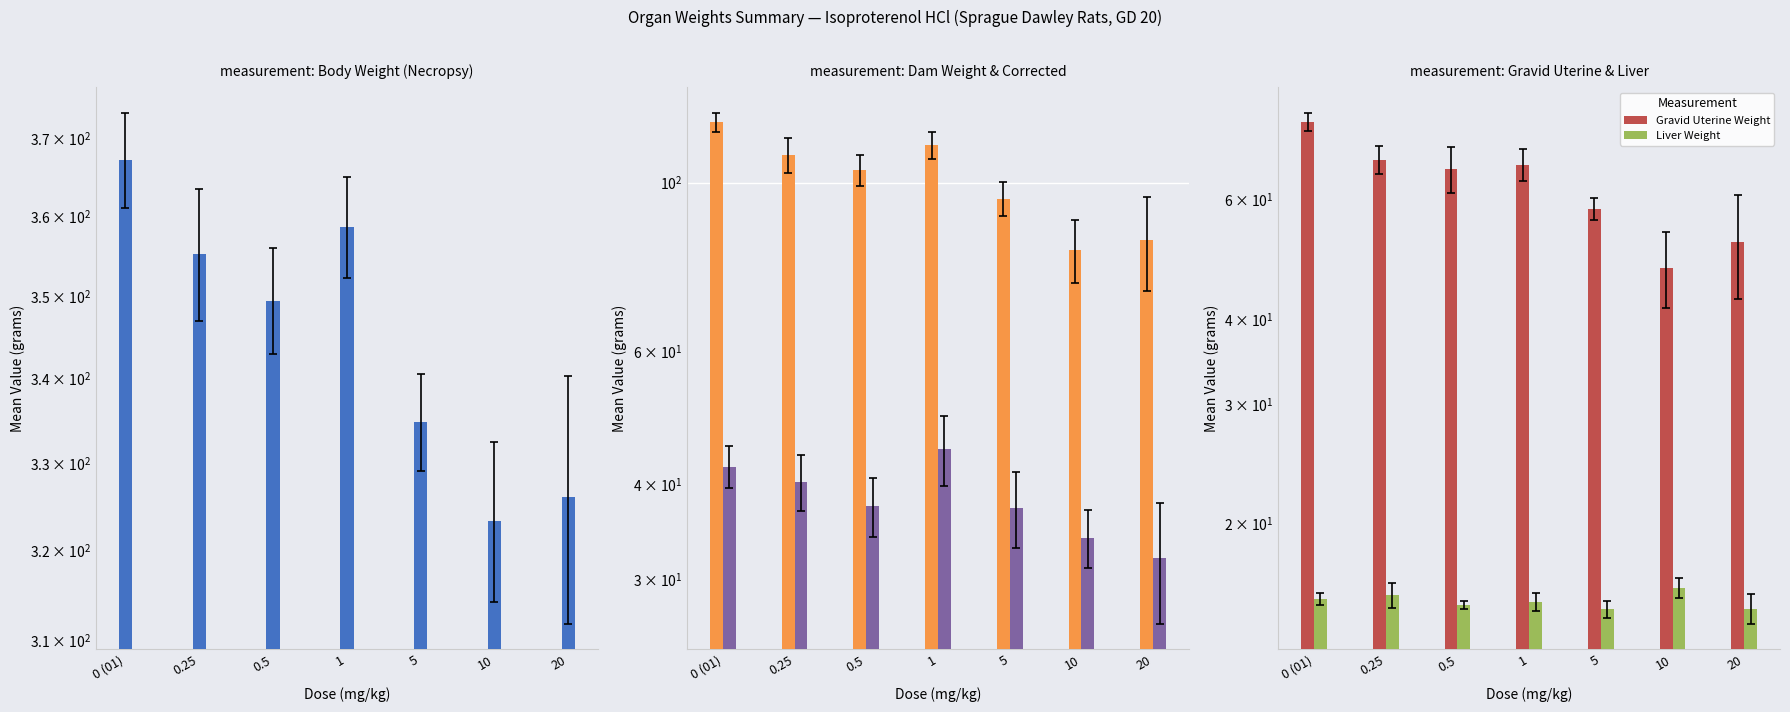

At how many categories does at least one series exceed 120?

7